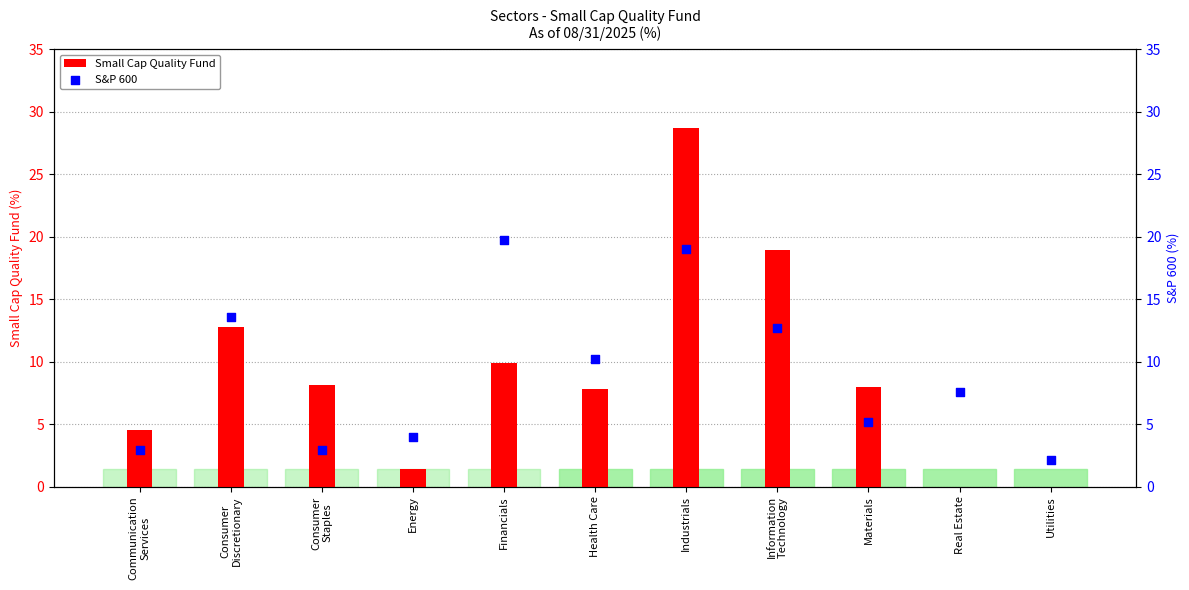

What are all the series names shown in the legend?

Small Cap Quality Fund, S&P 600